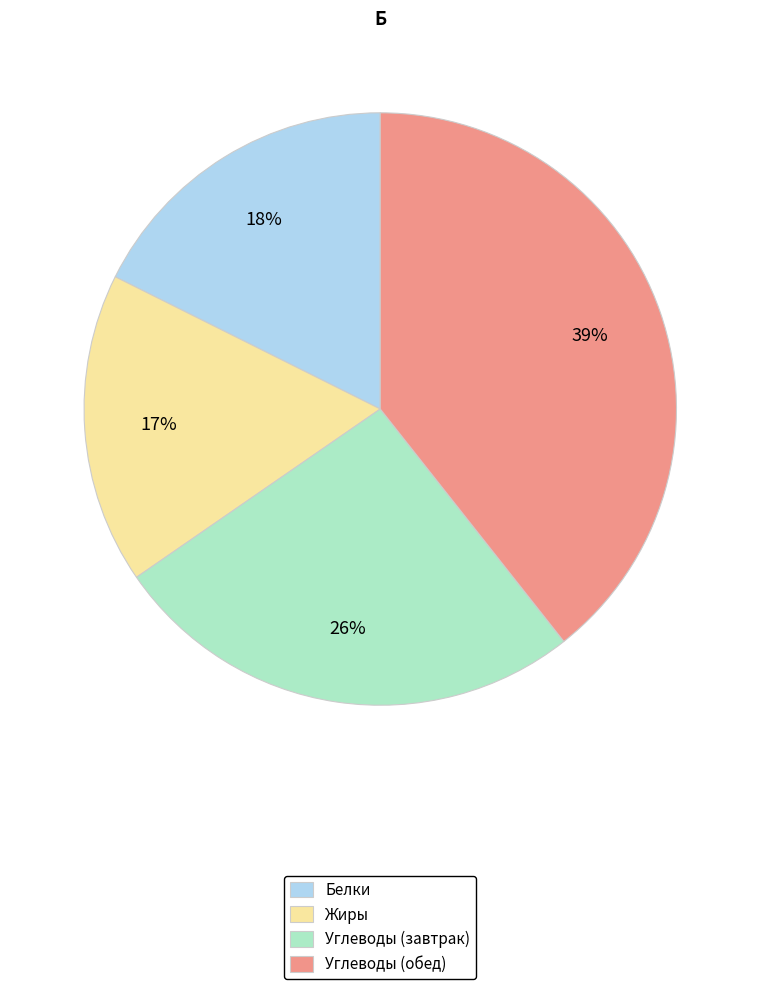

Is the sum of Белки and Жиры greater than half?

No